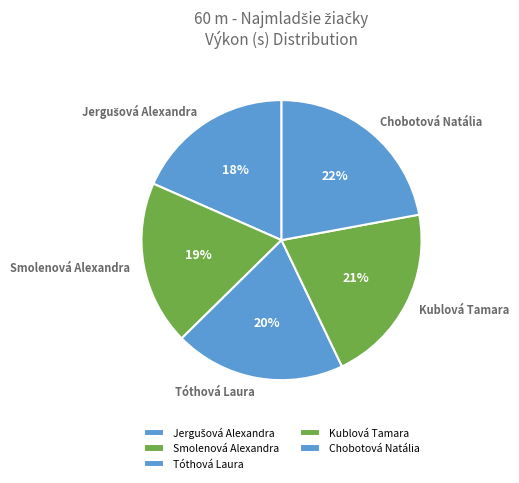

Between Smolenová Alexandra and Chobotová Natália, which is larger?

Chobotová Natália